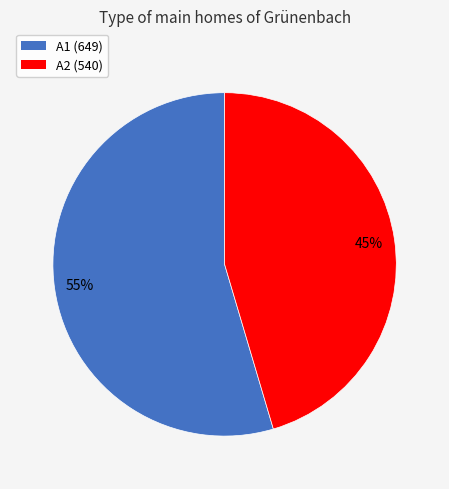

To the nearest percent, what is the average slice percentage?

50%